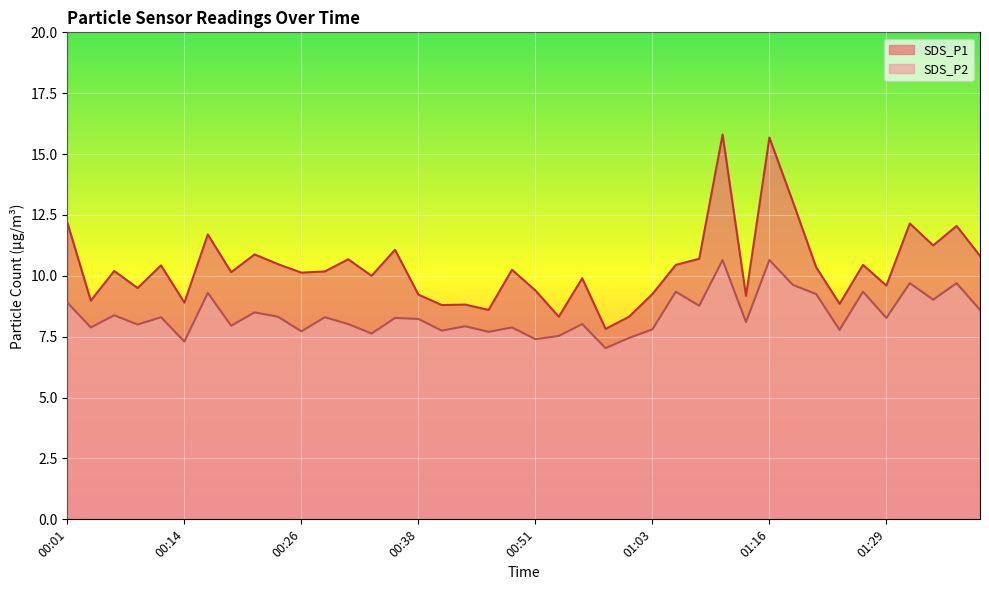

True or false: SDS_P1 has a value of 18.6 at 00:16.

False